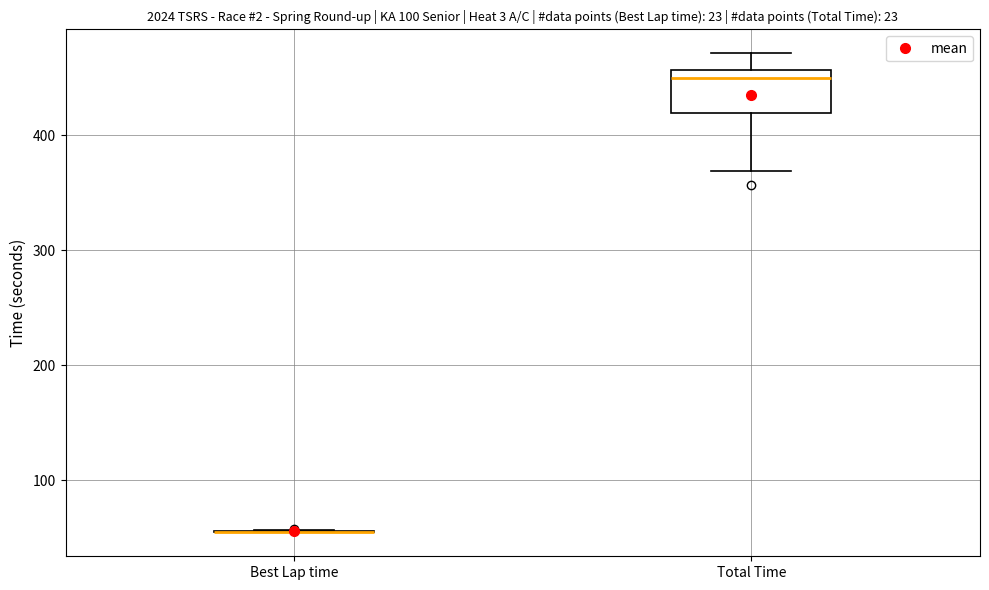

Reading left to right, read every box against the y-axis: the position of its median line, the range the box covers, and the ends of its whiskers. The values are not printed on the chart, so give them approximately, as read against the axis.

Best Lap time: box collapsed to a line at 60, whiskers 50 to 60
Total Time: median 450, box 420 to 460, whiskers 370 to 470